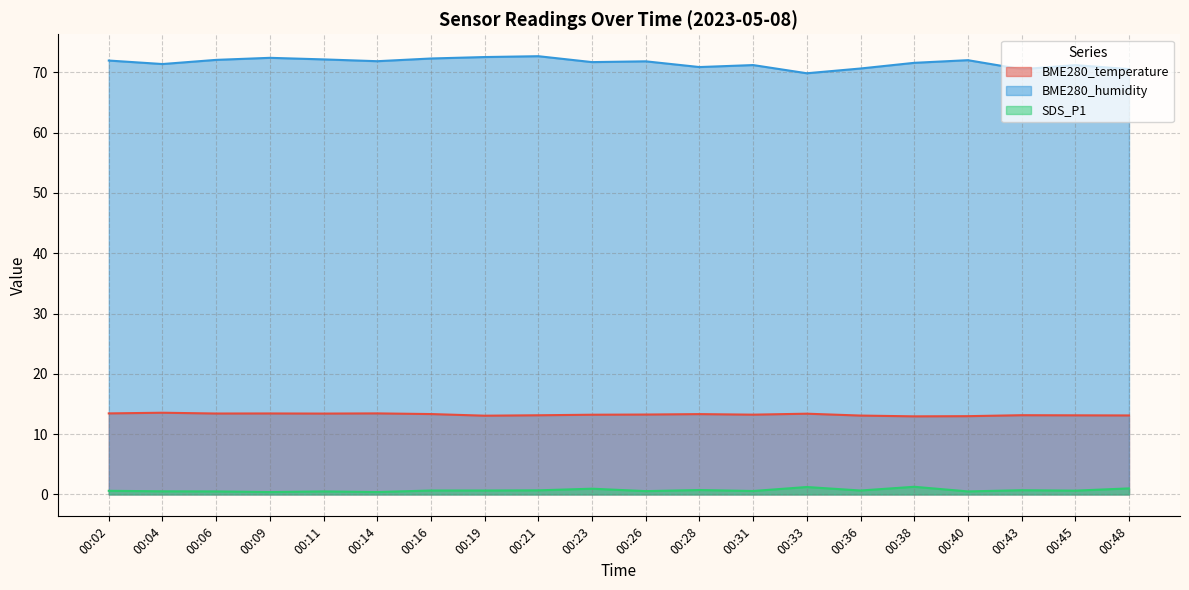

At which category is the sum across all series the highest?

00:21